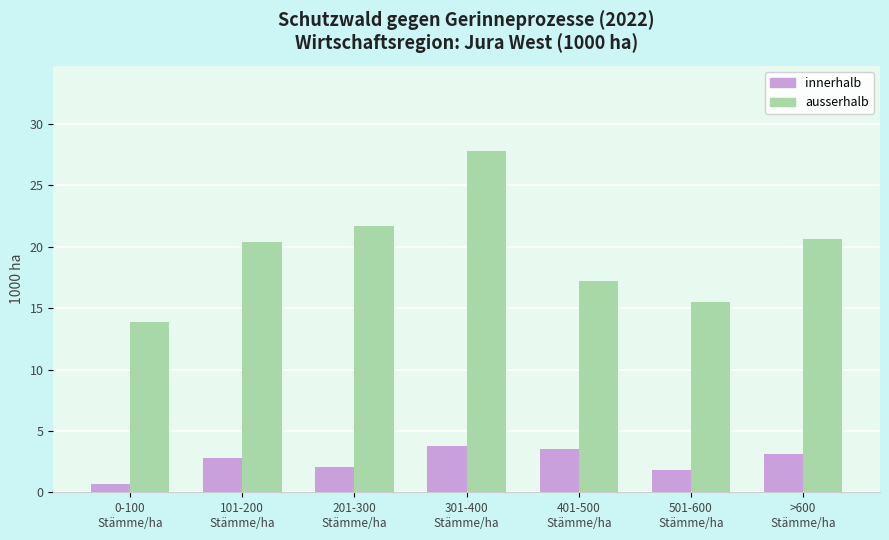

Rank the series by their maximum value, from highest to lowest.

ausserhalb, innerhalb